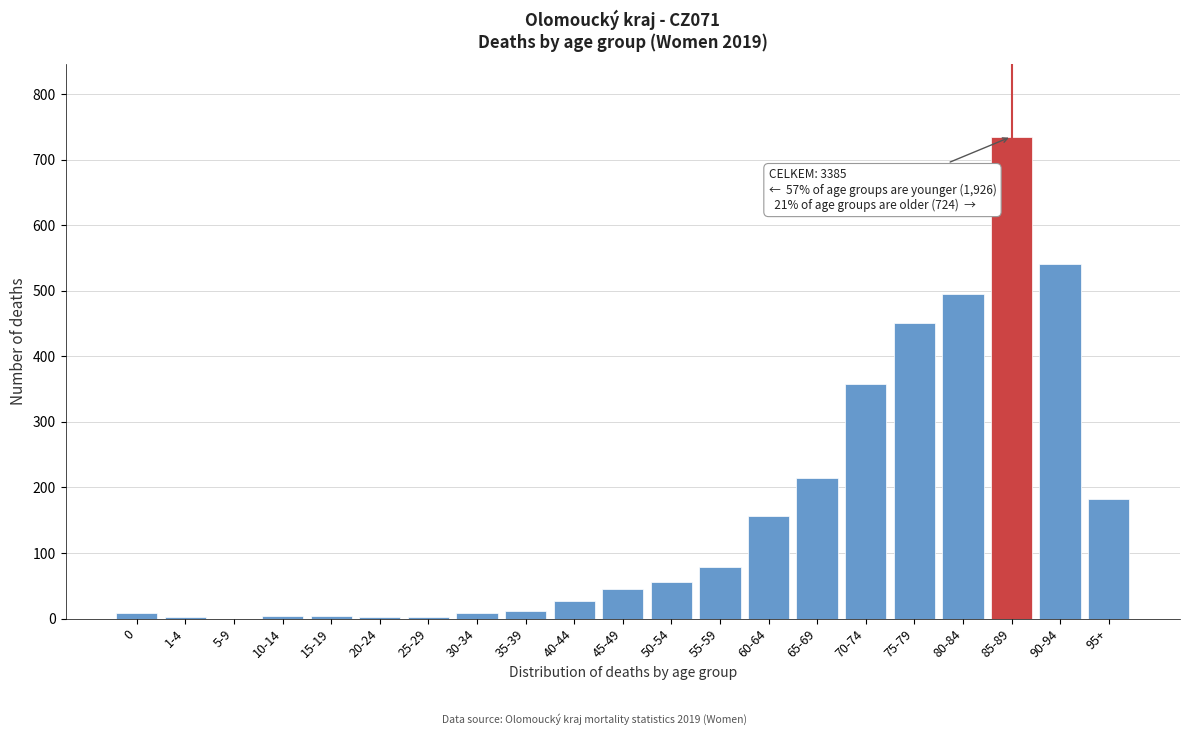

The chart shows a value of 604 at 70-74. True or false?

False